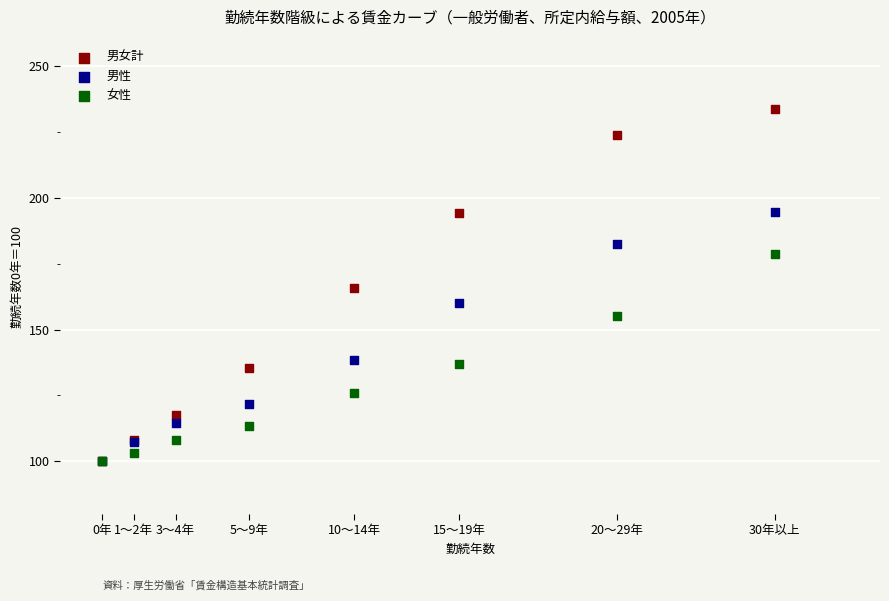

What are all the series names shown in the legend?

男女計, 男性, 女性